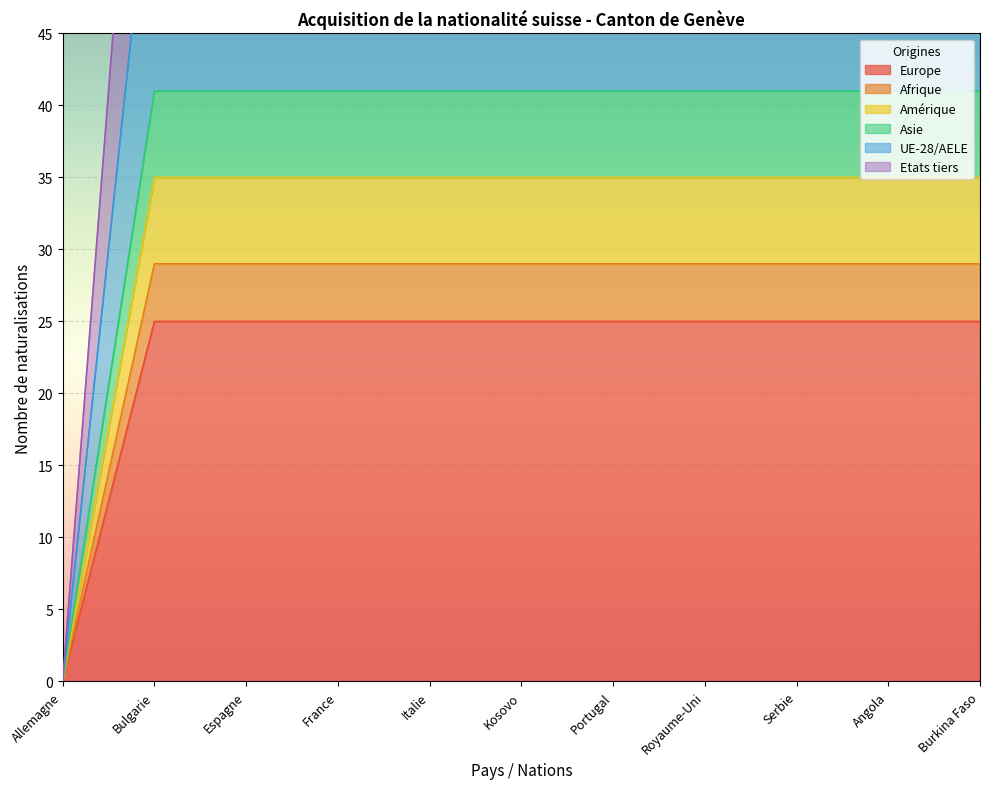

Reading left to right, what are all the values shown in this chart?

Europe: 0	25	25	25	25	25	25	25	25	25	25
Afrique: 0	29	29	29	29	29	29	29	29	29	29
Amérique: 0	35	35	35	35	35	35	35	35	35	35
Asie: 0	41	41	41	41	41	41	41	41	41	41
UE-28/AELE: 0	60	60	60	60	60	60	60	60	60	60
Etats tiers: 0	82	82	82	82	82	82	82	82	82	82